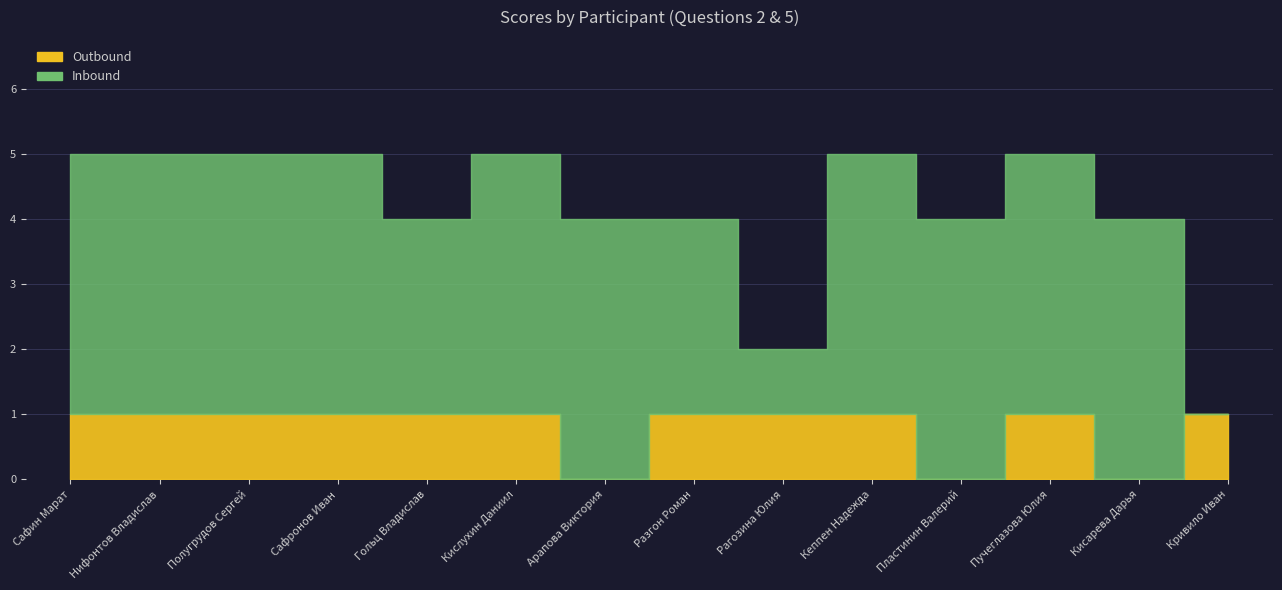

Rank the series at Пластинин Валерий from lowest to highest value.

Outbound, Inbound